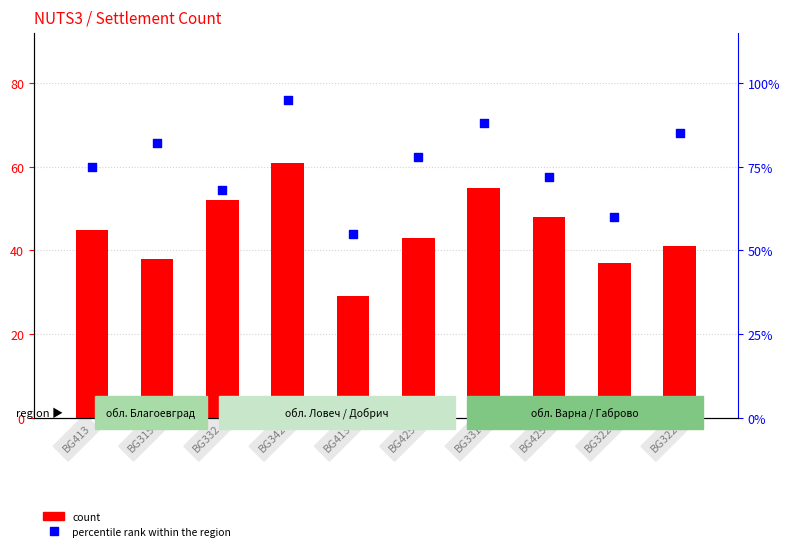

What is the total value across all series at BG331?

143